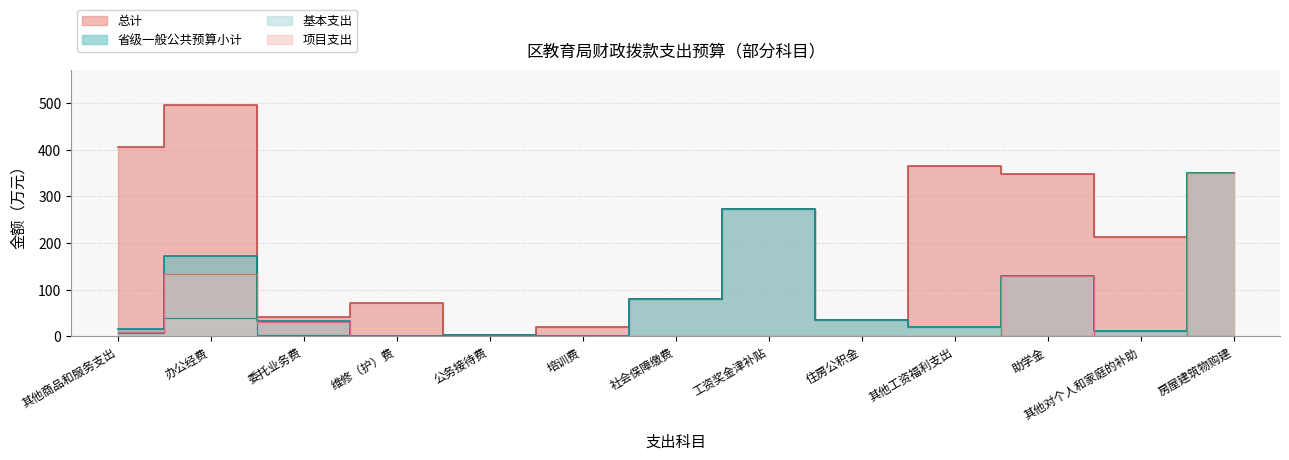

What is the difference between the second highest and second lowest values in the 总计 series?

386.1